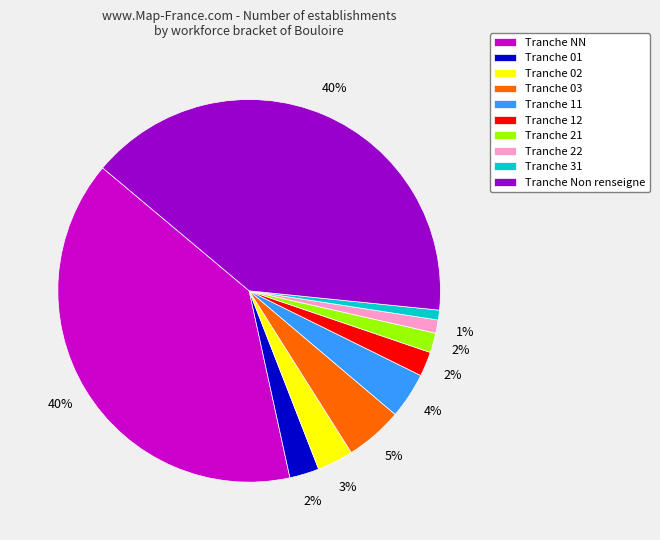

Do Tranche 22 and Tranche 01 together represent more than half of the pie?

No